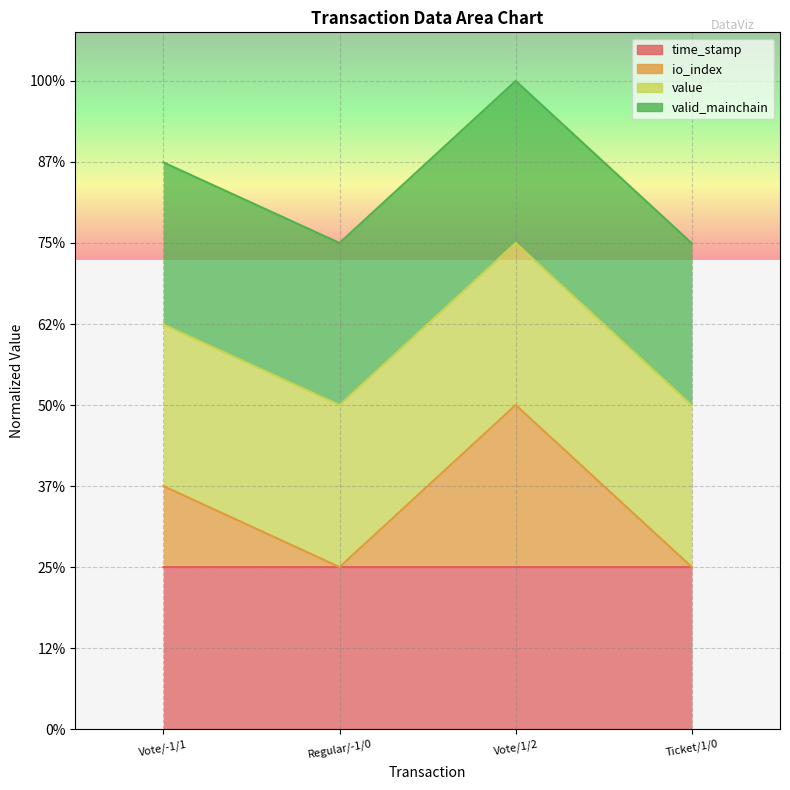

Count the time_stamp values in the range 0 to 1.

4